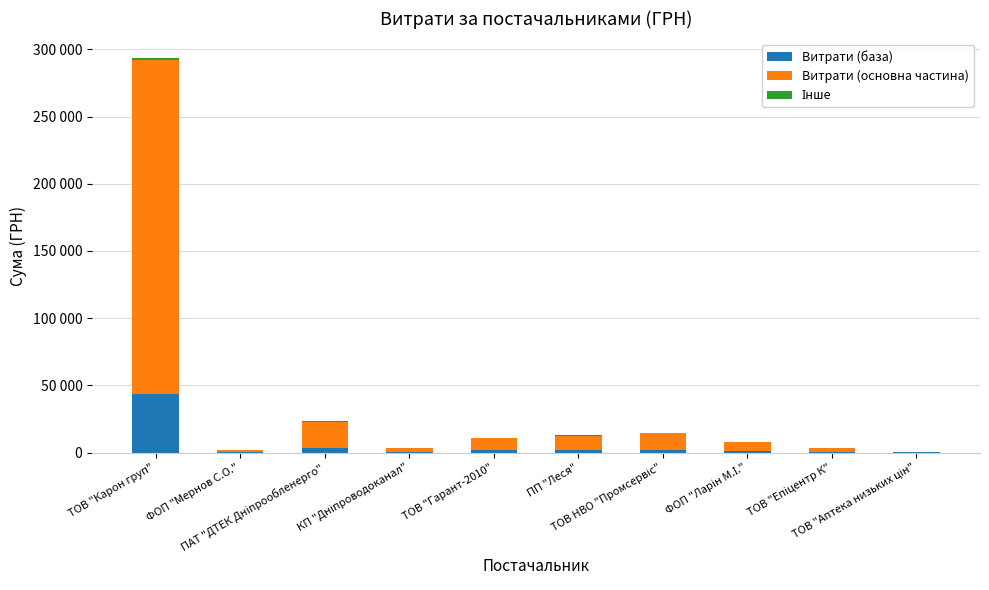

Does the chart contain stacked bars?

Yes